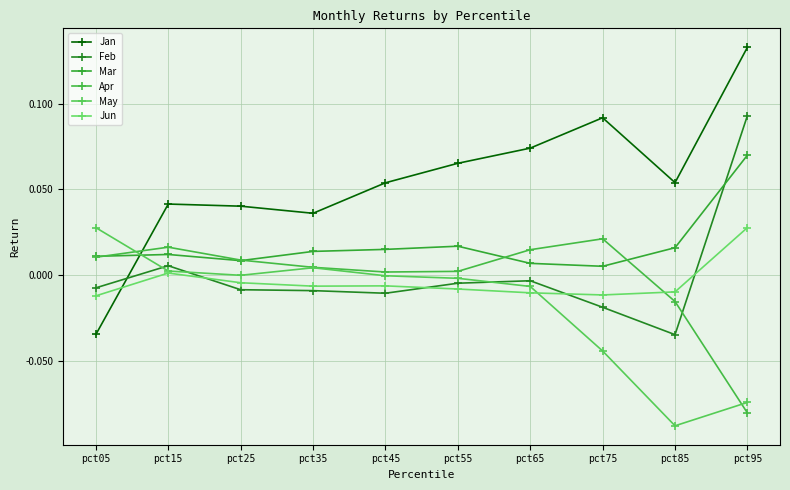

Reading right to left, list all the values displayed in this chart.

Jan: 0.1	0.1	0.1	0.1	0.1	0.1	0.0	0.0	0.0	-0.0
Feb: 0.1	-0.0	-0.0	-0.0	-0.0	-0.0	-0.0	-0.0	0.0	-0.0
Mar: 0.1	0.0	0.0	0.0	0.0	0.0	0.0	0.0	0.0	0.0
Apr: -0.1	-0.0	0.0	0.0	0.0	0.0	0.0	0.0	0.0	0.0
May: -0.1	-0.1	-0.0	-0.0	-0.0	-0.0	0.0	0.0	0.0	0.0
Jun: 0.0	-0.0	-0.0	-0.0	-0.0	-0.0	-0.0	-0.0	0.0	-0.0